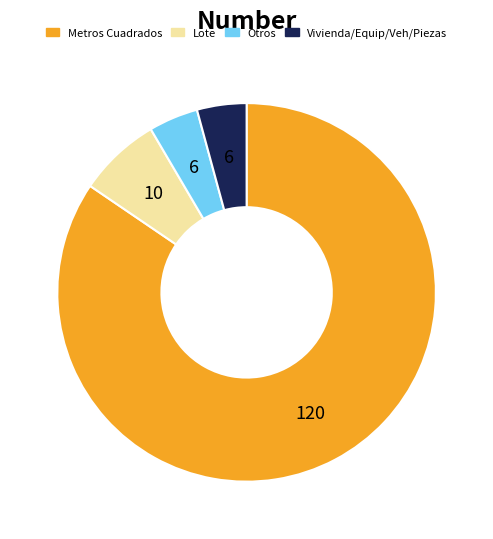

Is there any slice that represents more than half of the pie?

Yes